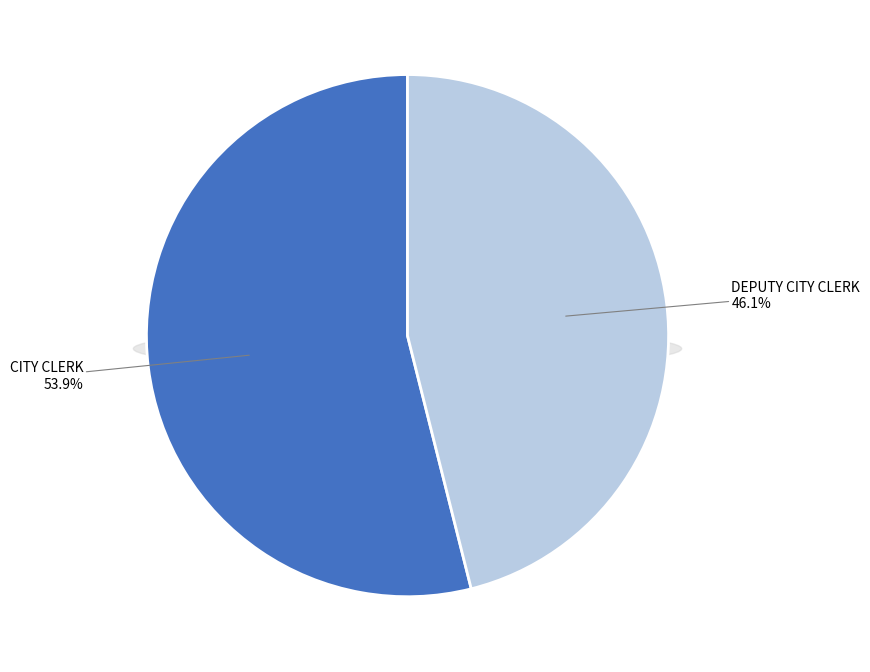

The Deputy City Clerk slice represents 46% of the pie. True or false?

True